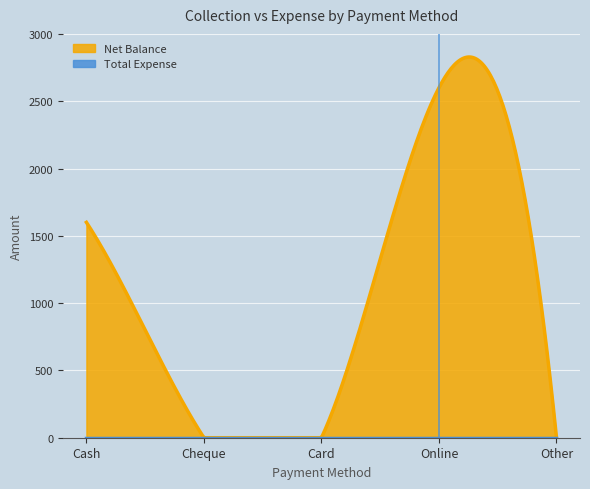

Which series changed the most between Cash and Other?

Net Balance